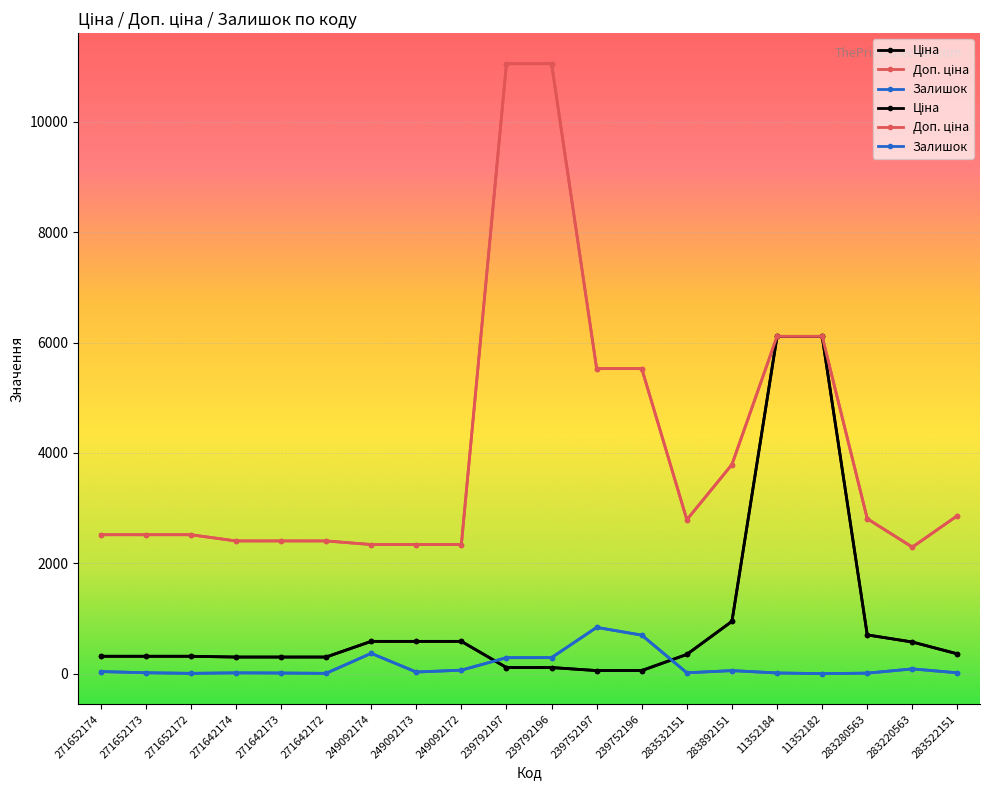

Which series has the largest total across all categories?

Доп. ціна